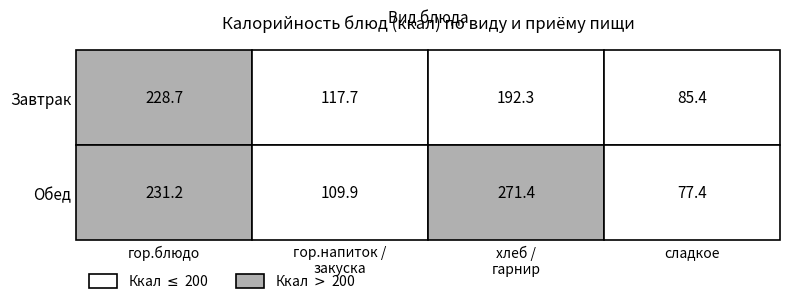

Between хлеб / гарнир and гор.напиток / закуска, which is larger?

хлеб / гарнир